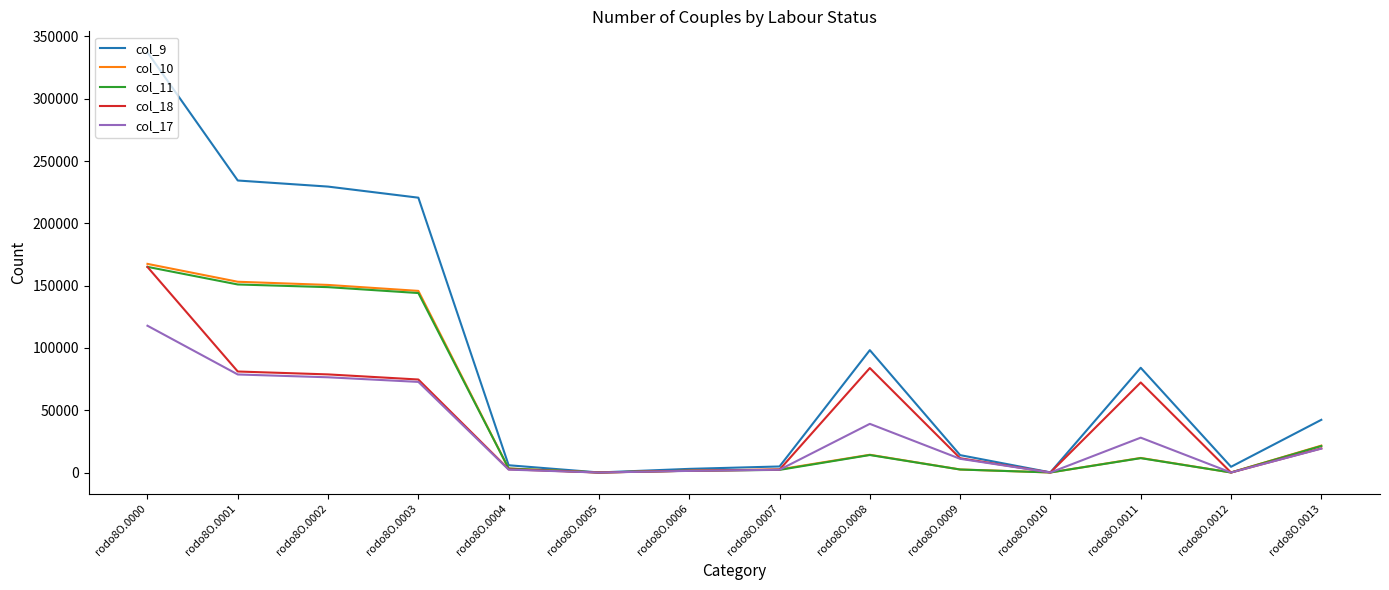

What is the sum of all col_18 values?

593093